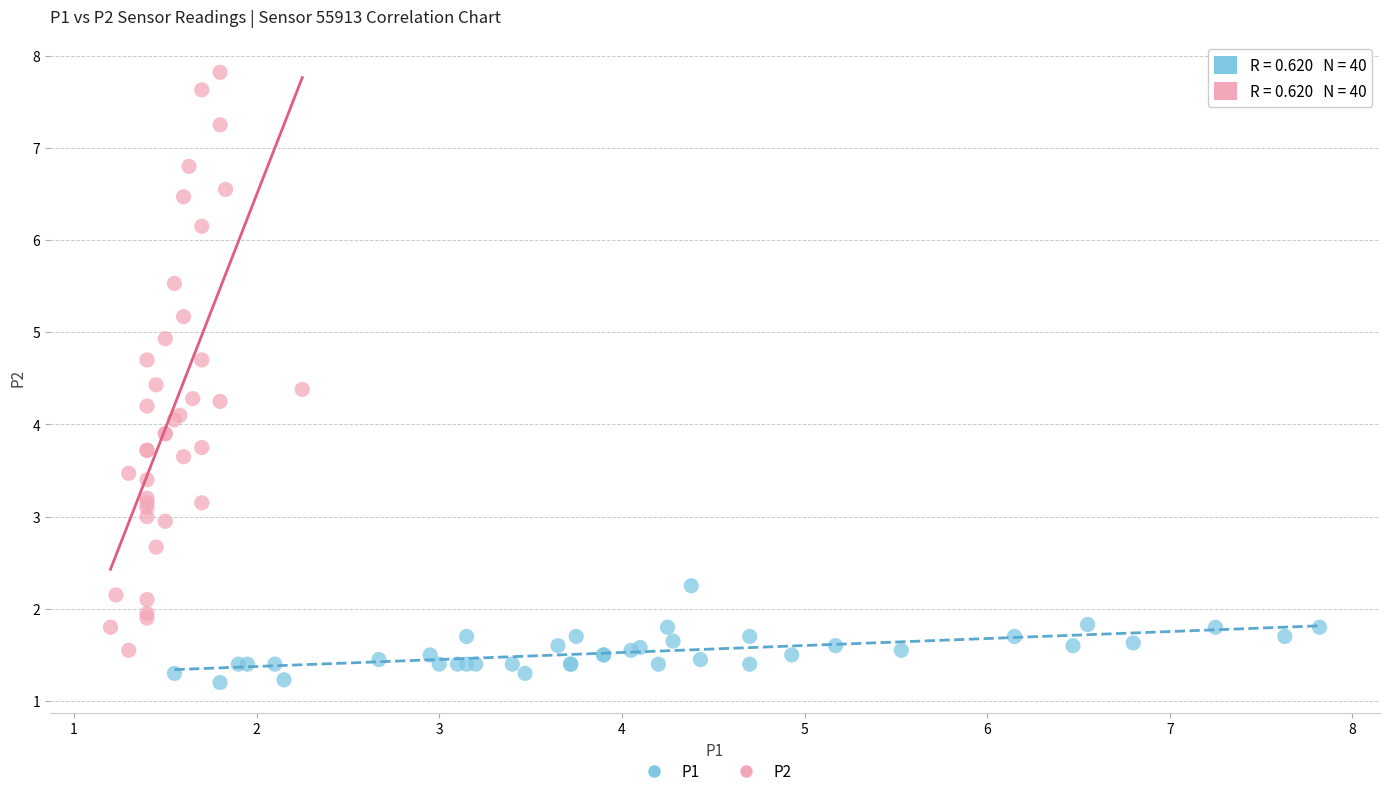

Which series reaches the maximum Y coordinate?

P2